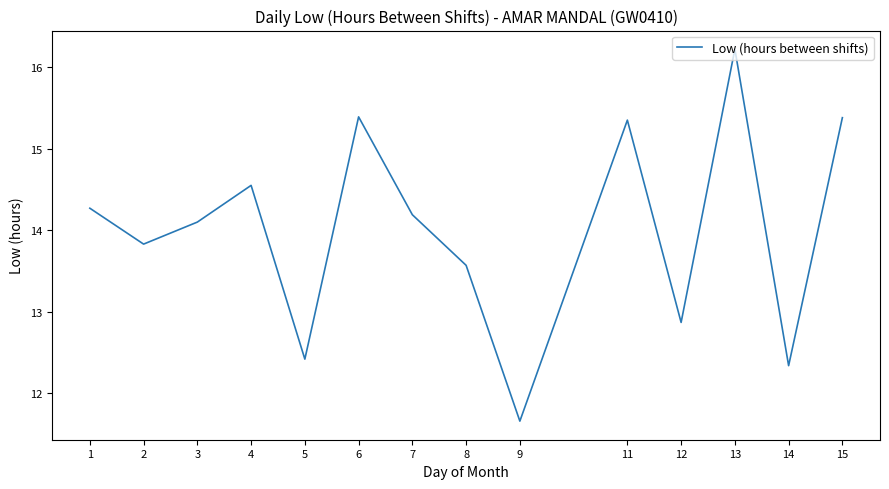

Between 12 and 7, which is larger?

7